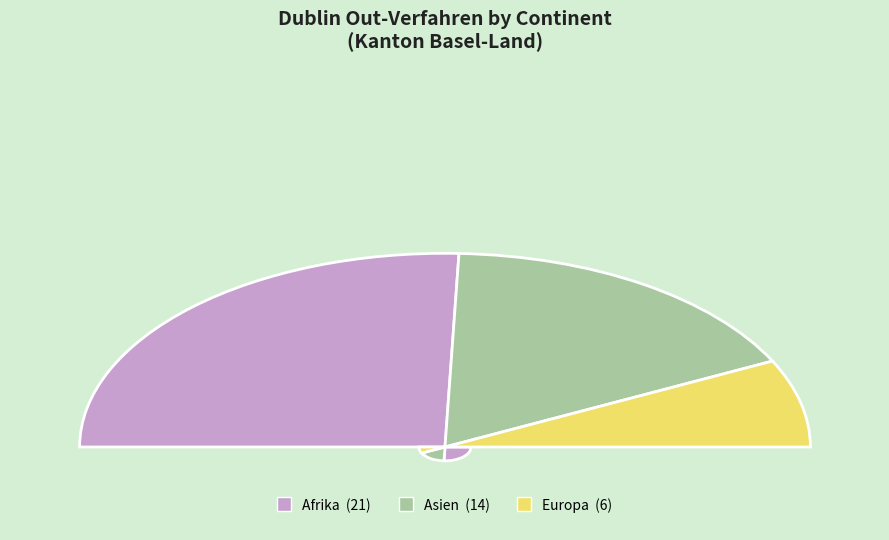

Is there a majority slice in this chart?

No